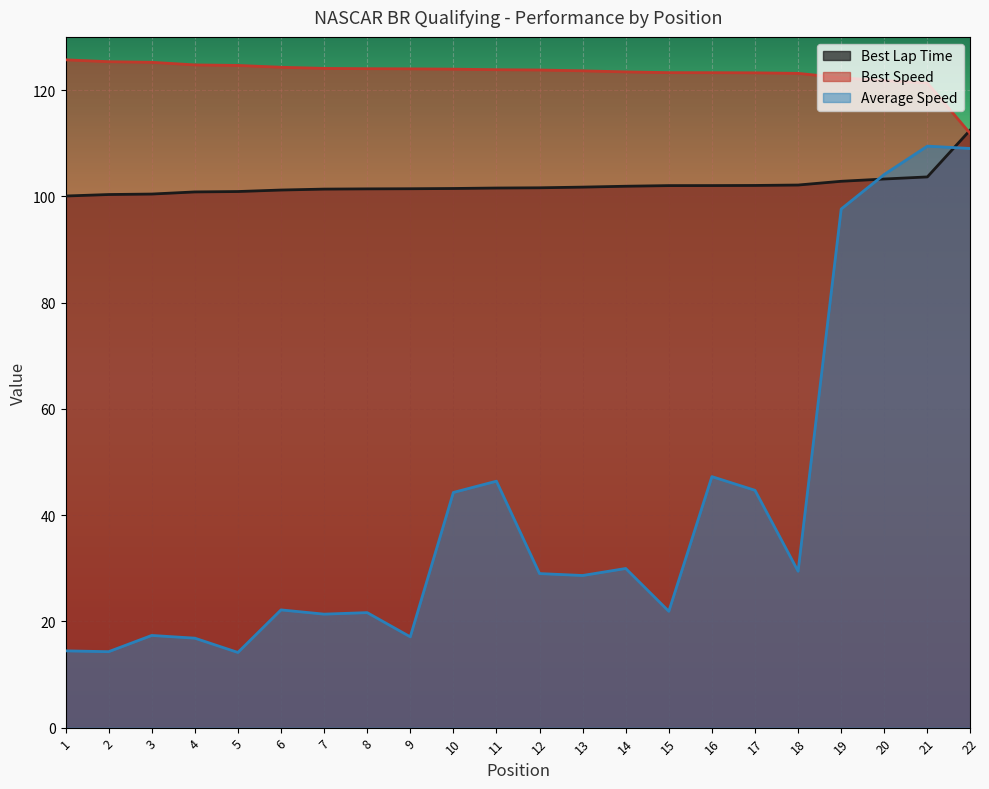

List the series in order of their peak value, lowest first.

Average Speed, Best Lap Time, Best Speed